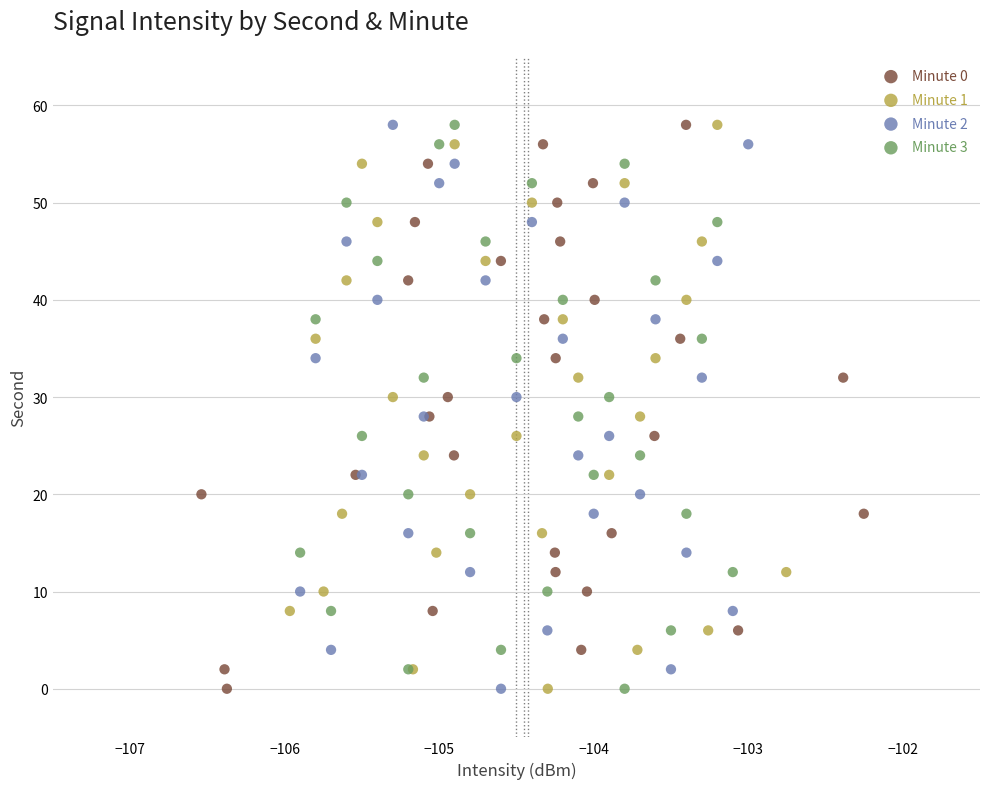

What are all the series names shown in the legend?

Minute 0, Minute 1, Minute 2, Minute 3